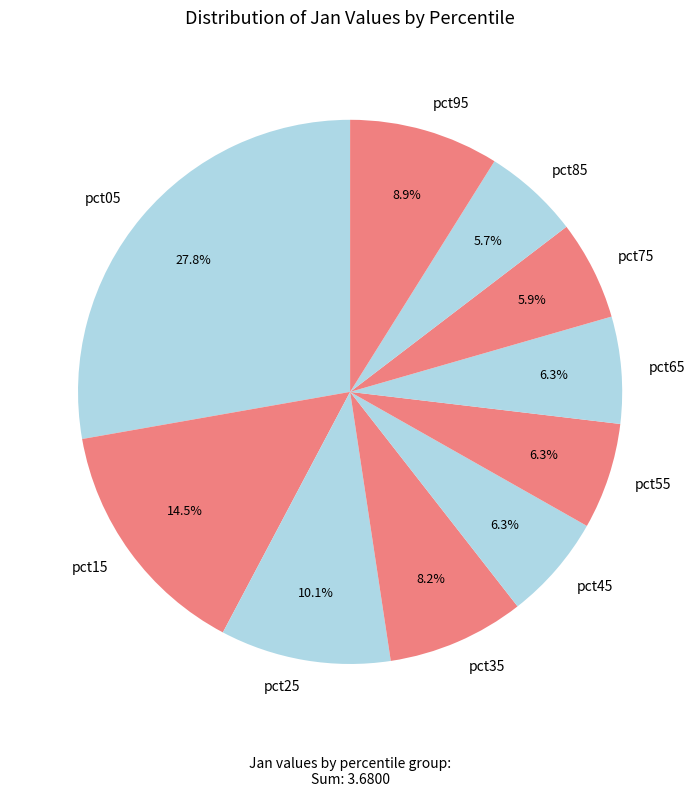

Is pct85 the majority of the pie?

No